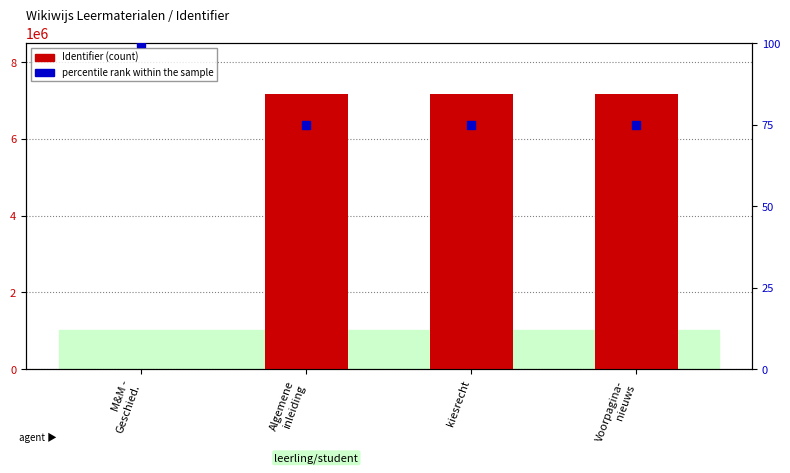

Which series has the largest total across all categories?

Identifier